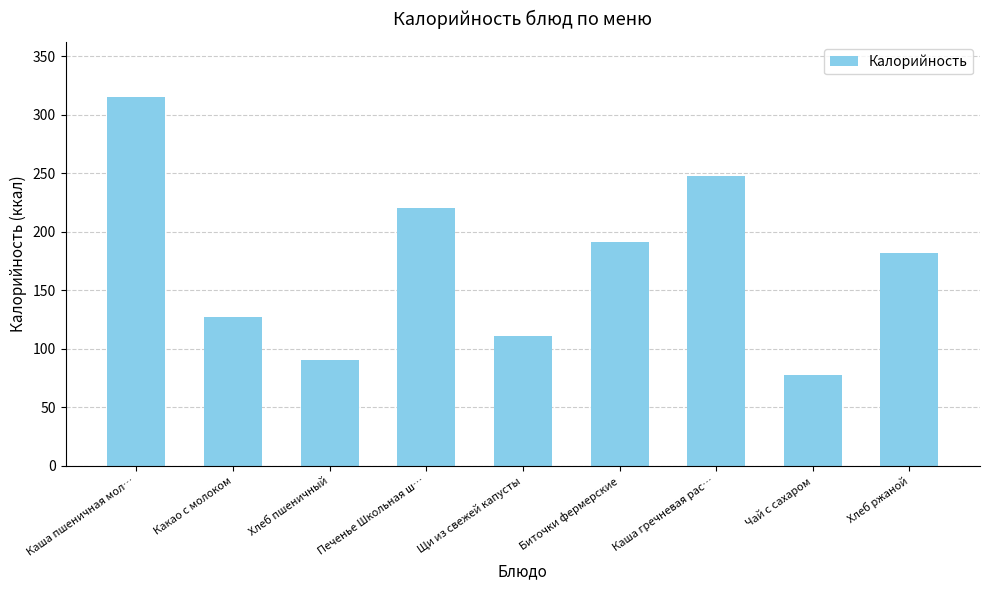

Is it true that the value at Щи из свежей капусты is 44.6?

False